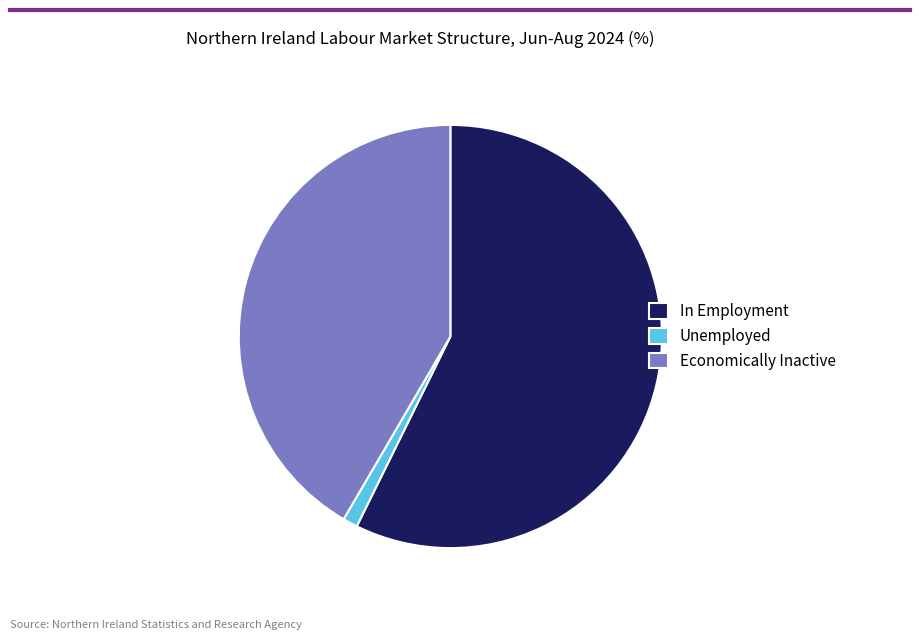

True or false: Unemployed accounts for 1% of the total.

True